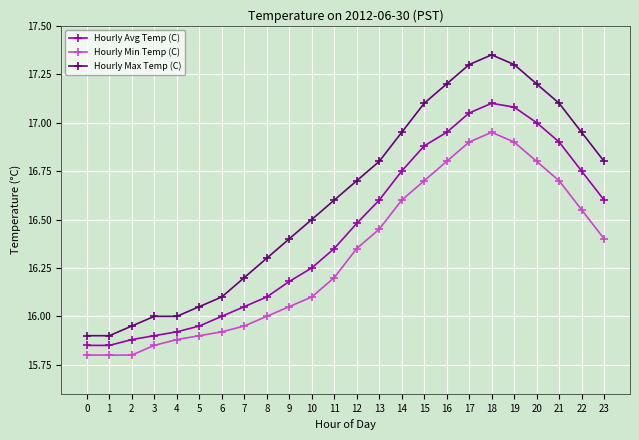

Count the number of categories in the chart.

24